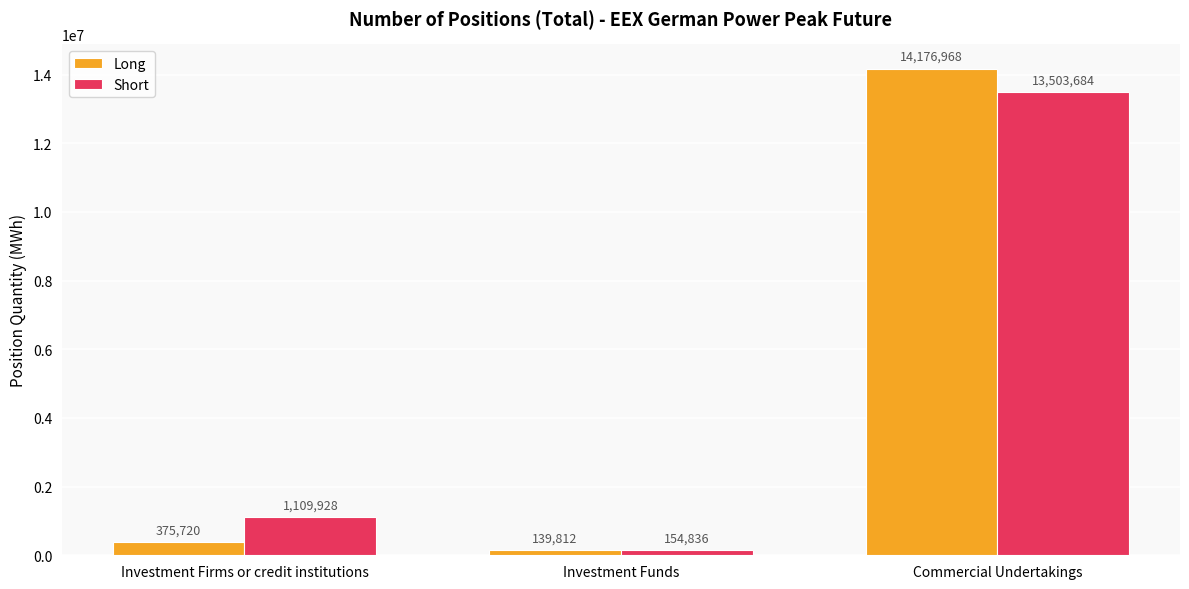

What is the difference between the maximum and minimum values in the Short series?

13348848